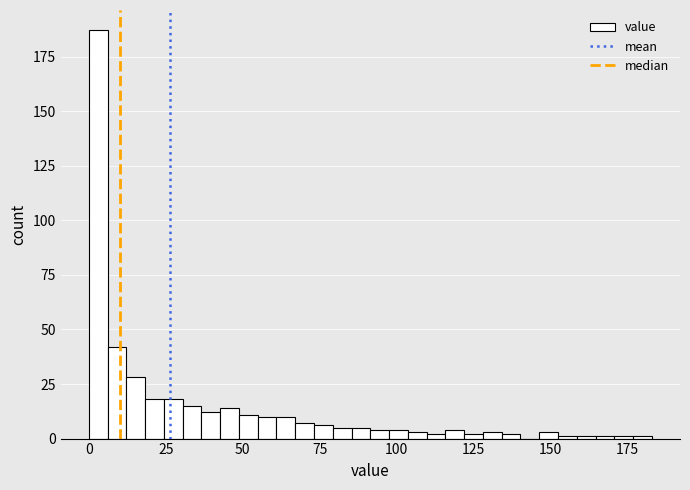

Read against the x-axis, roughly where is the centre of the tallest bar?

5